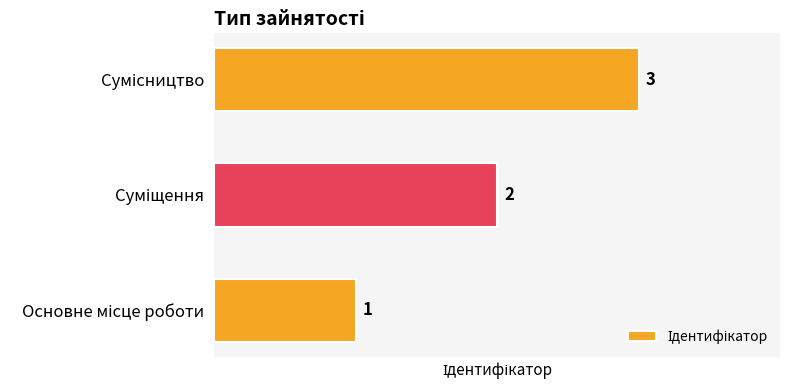

Count the values in the range 1 to 3.

3